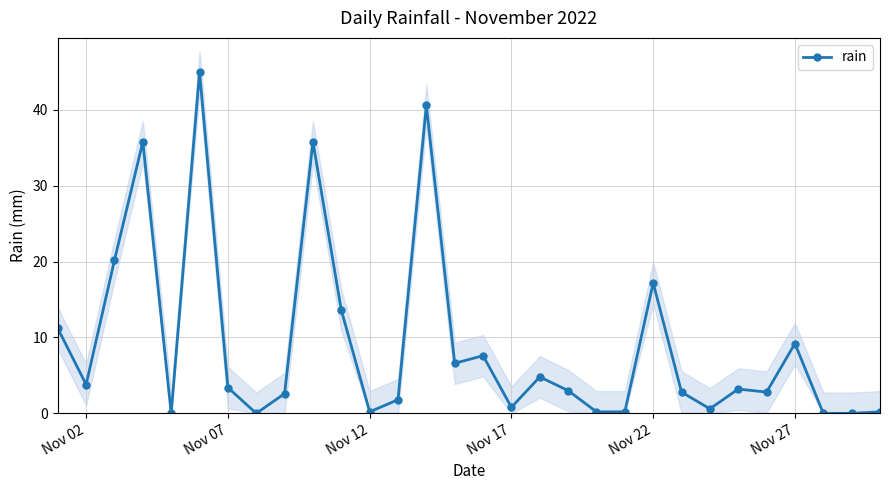

The rain series shows 0.2 at Nov 12. True or false?

True